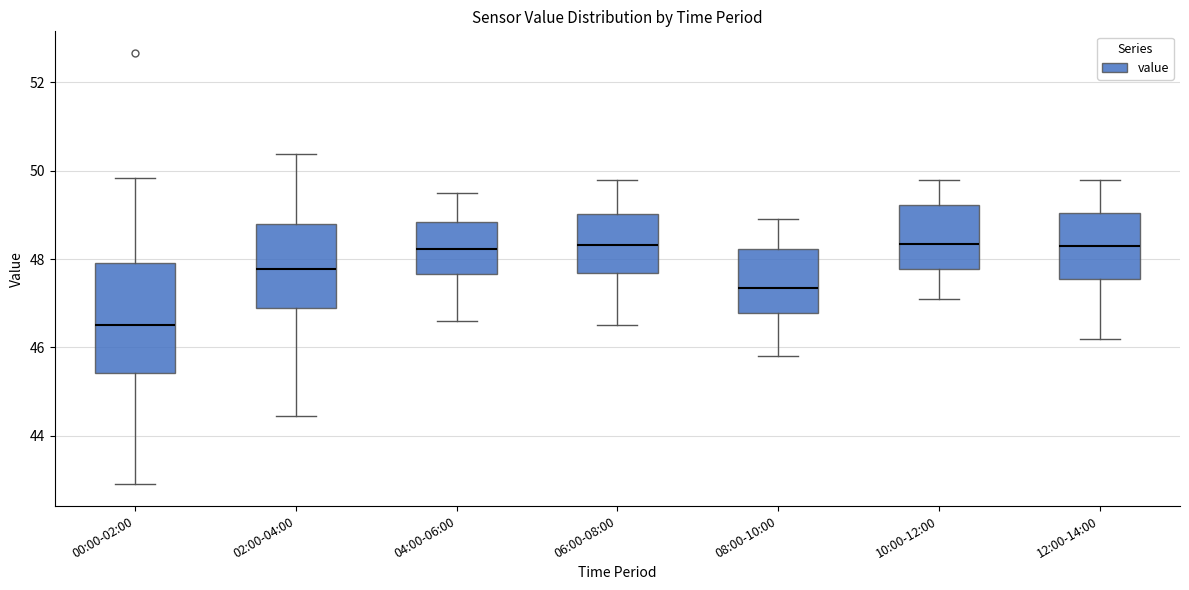

Reading left to right, transcribe this box plot: for each box, give where its median line is, the range the box spans, and where its two whiskers end, as read against the y-axis. The values are not printed on the chart, so give them approximately, as read against the axis.

00:00-02:00: median 46.6, box 45.4 to 48.0, whiskers 43.0 to 49.8
02:00-04:00: median 47.8, box 46.8 to 48.8, whiskers 44.4 to 50.4
04:00-06:00: median 48.2, box 47.6 to 48.8, whiskers 46.6 to 49.6
06:00-08:00: median 48.4, box 47.6 to 49.0, whiskers 46.6 to 49.8
08:00-10:00: median 47.4, box 46.8 to 48.2, whiskers 45.8 to 49.0
10:00-12:00: median 48.4, box 47.8 to 49.2, whiskers 47.2 to 49.8
12:00-14:00: median 48.4, box 47.6 to 49.0, whiskers 46.2 to 49.8